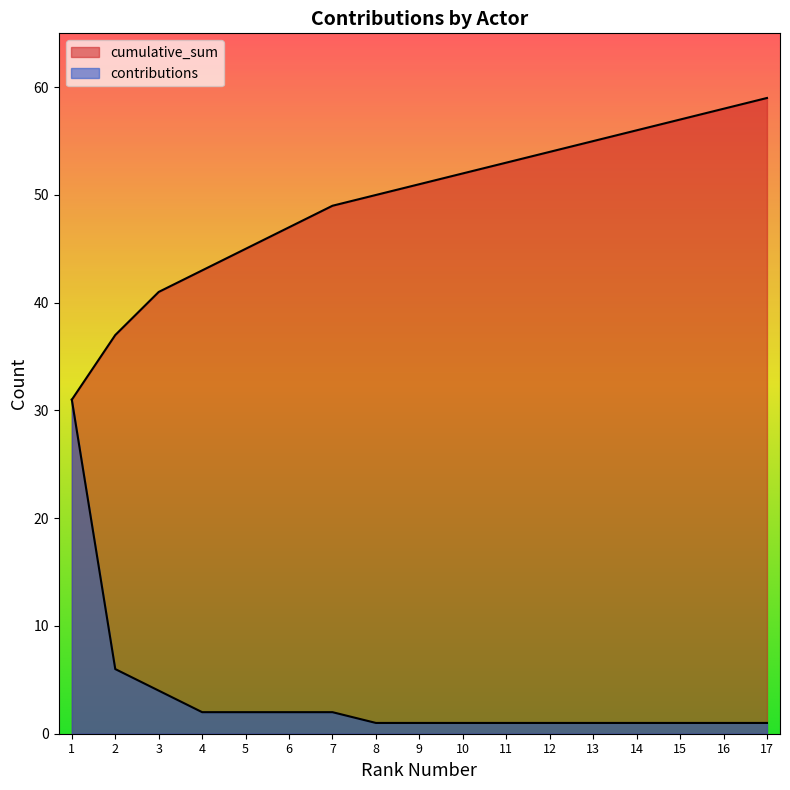

What is the value of the cumulative_sum point at the 1st from the left?

31